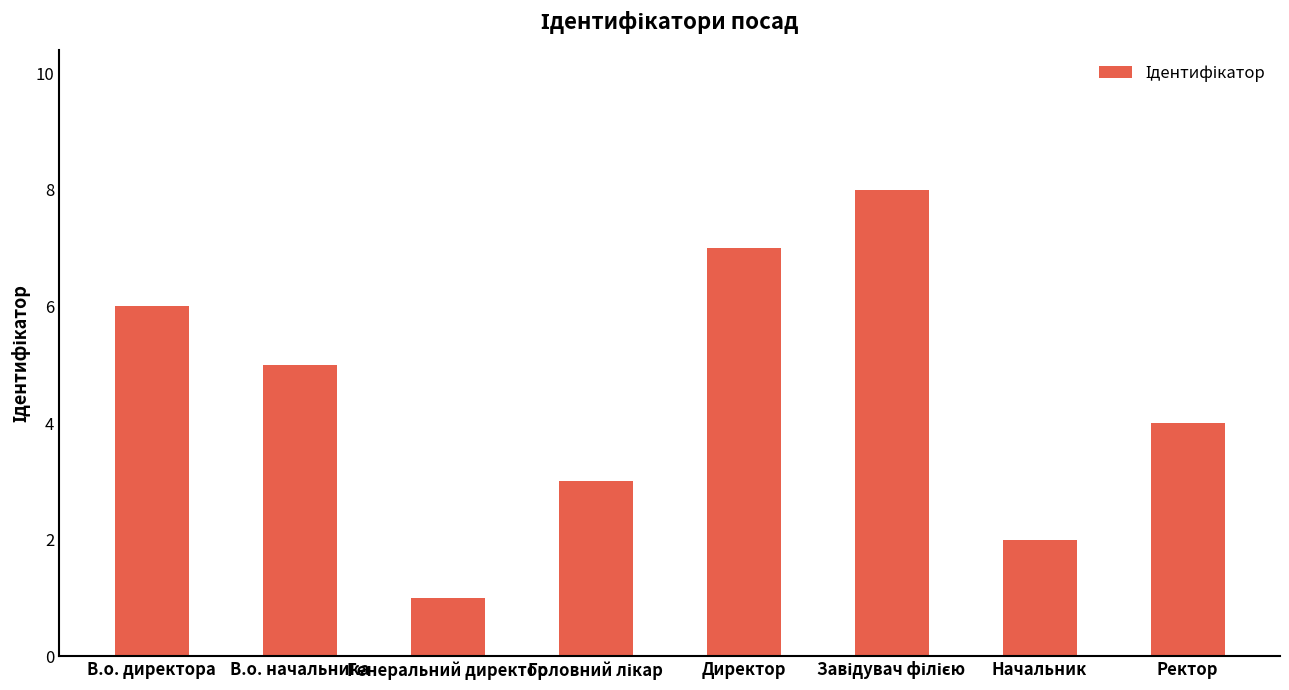

What is the ratio of the value at Директор to the value at В.о. директора?

1.2